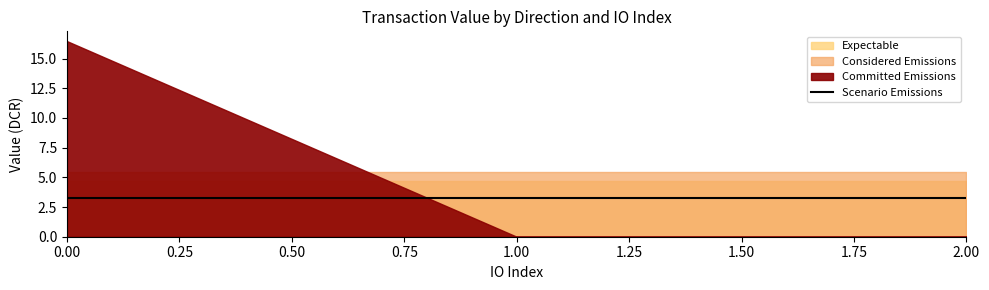

True or false: Expectable and Committed Emissions intersect in this chart.

False